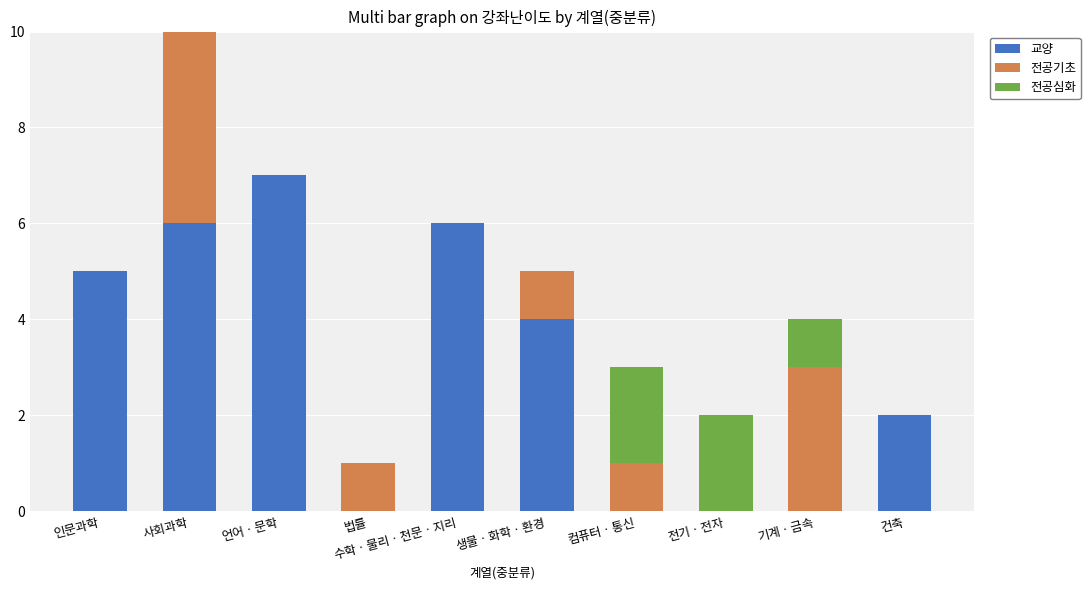

What is the total value across all series at 생물ㆍ화학ㆍ환경?

5